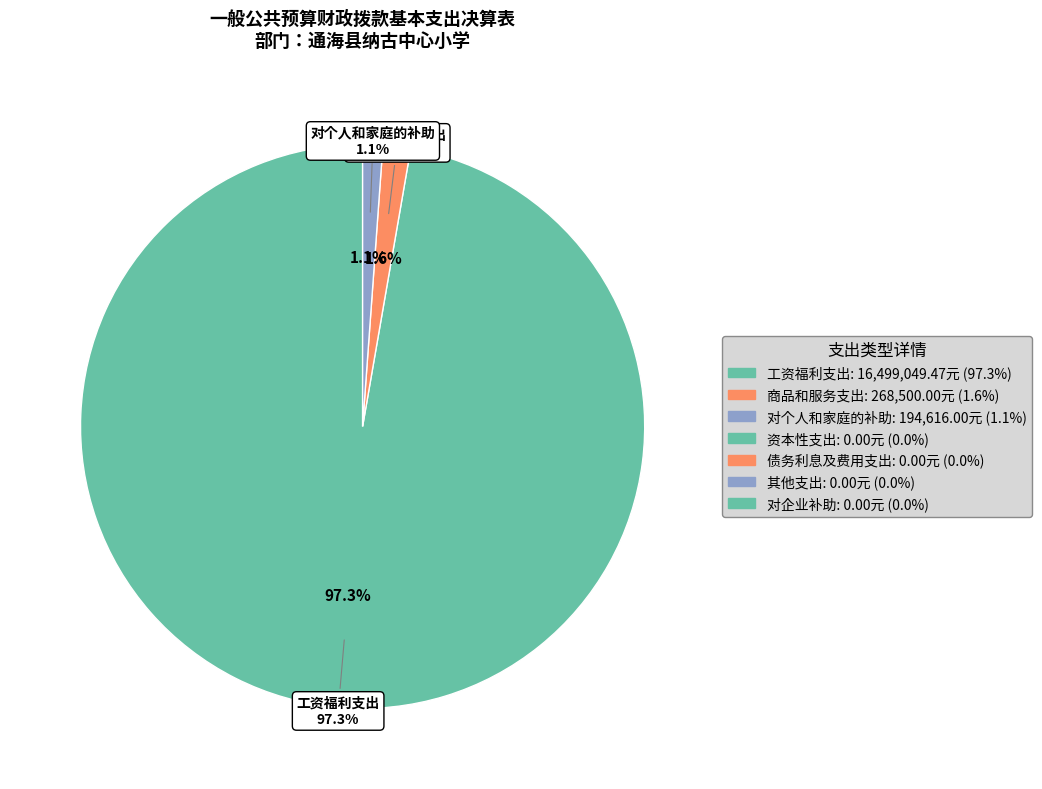

Is there a majority slice in this chart?

Yes